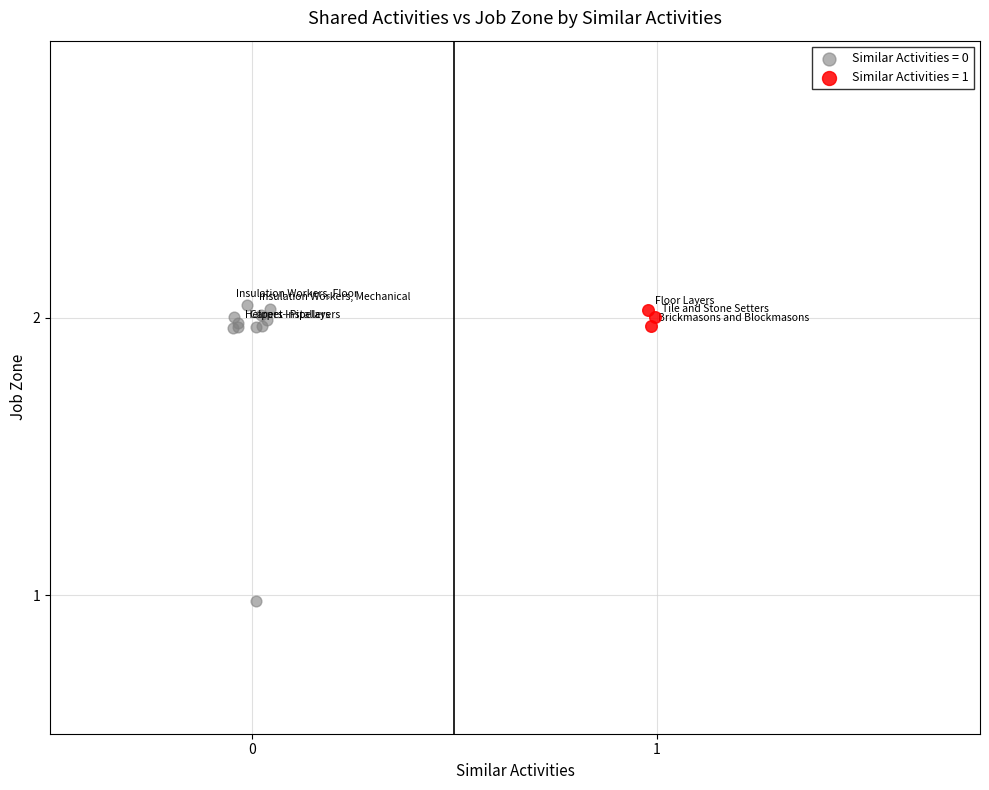

Which series has the widest spread of Y values?

Similar Activities = 0